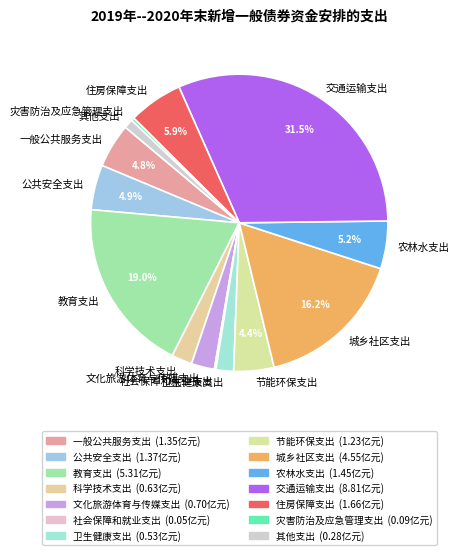

Do 一般公共服务支出 and 卫生健康支出 together represent more than half of the pie?

No